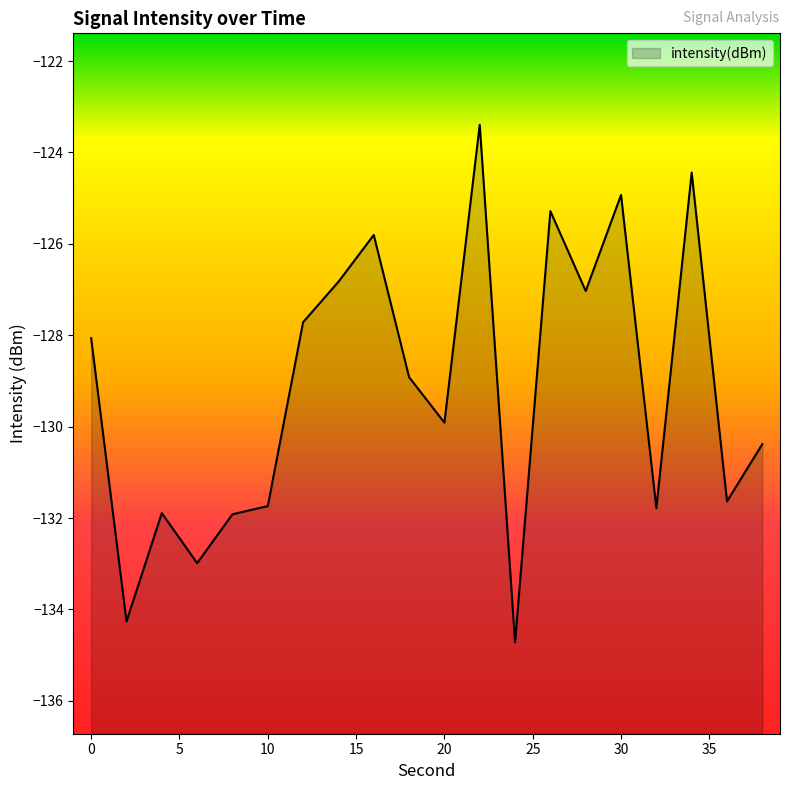

Does the chart display data point markers on the line(s)?

No